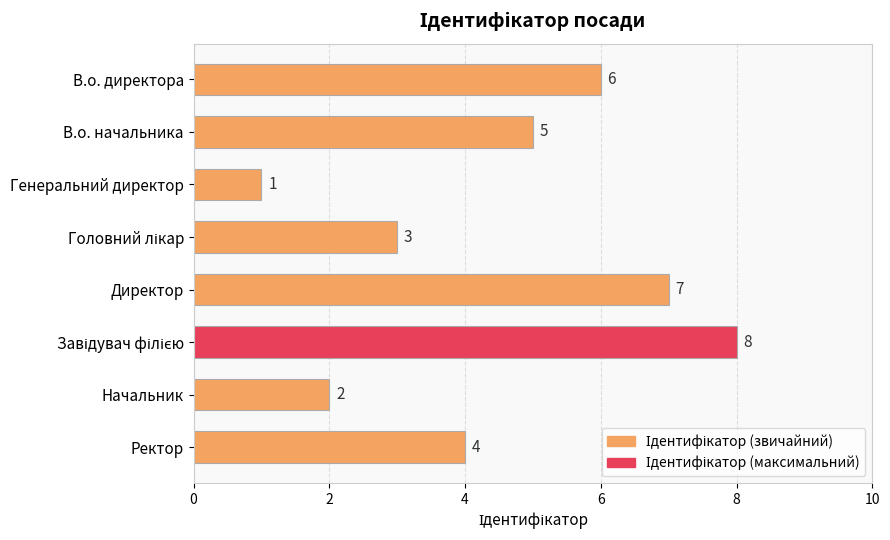

What is the value of the 8th bar from the top?

4